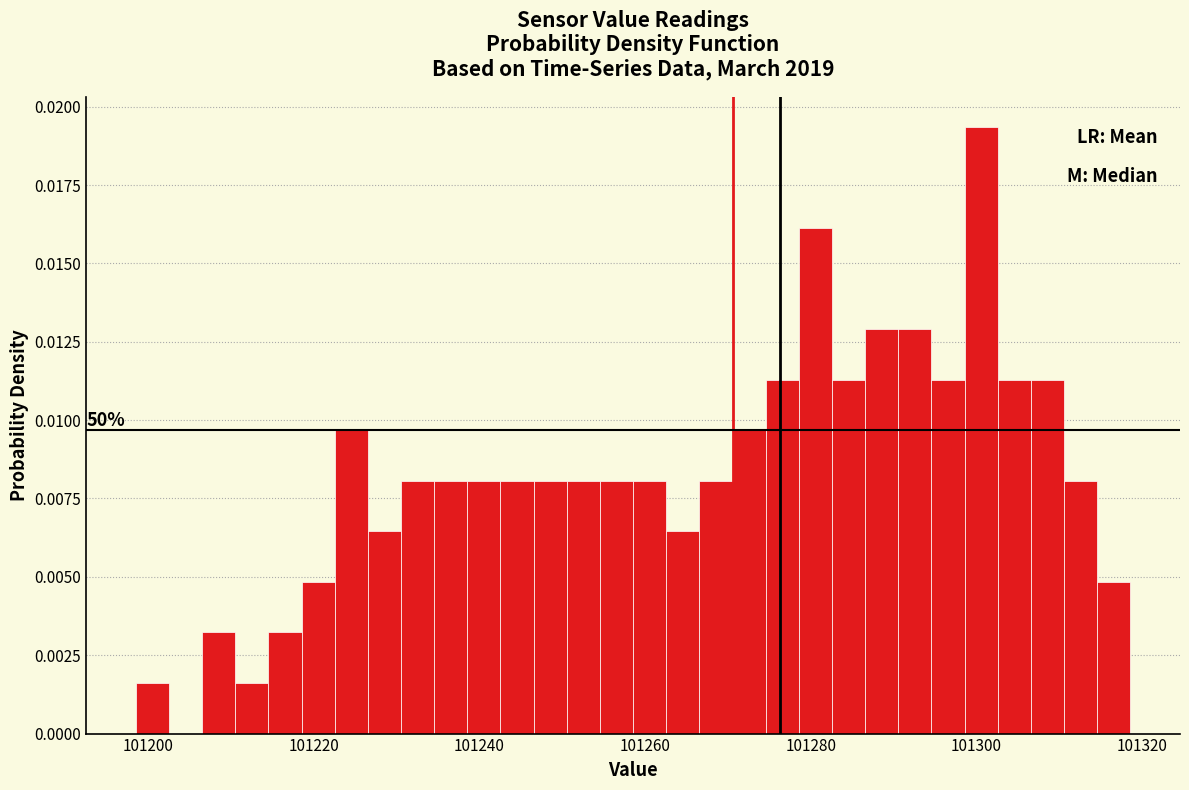

Read against the x-axis, roughly where is the centre of the tallest bar?

101300